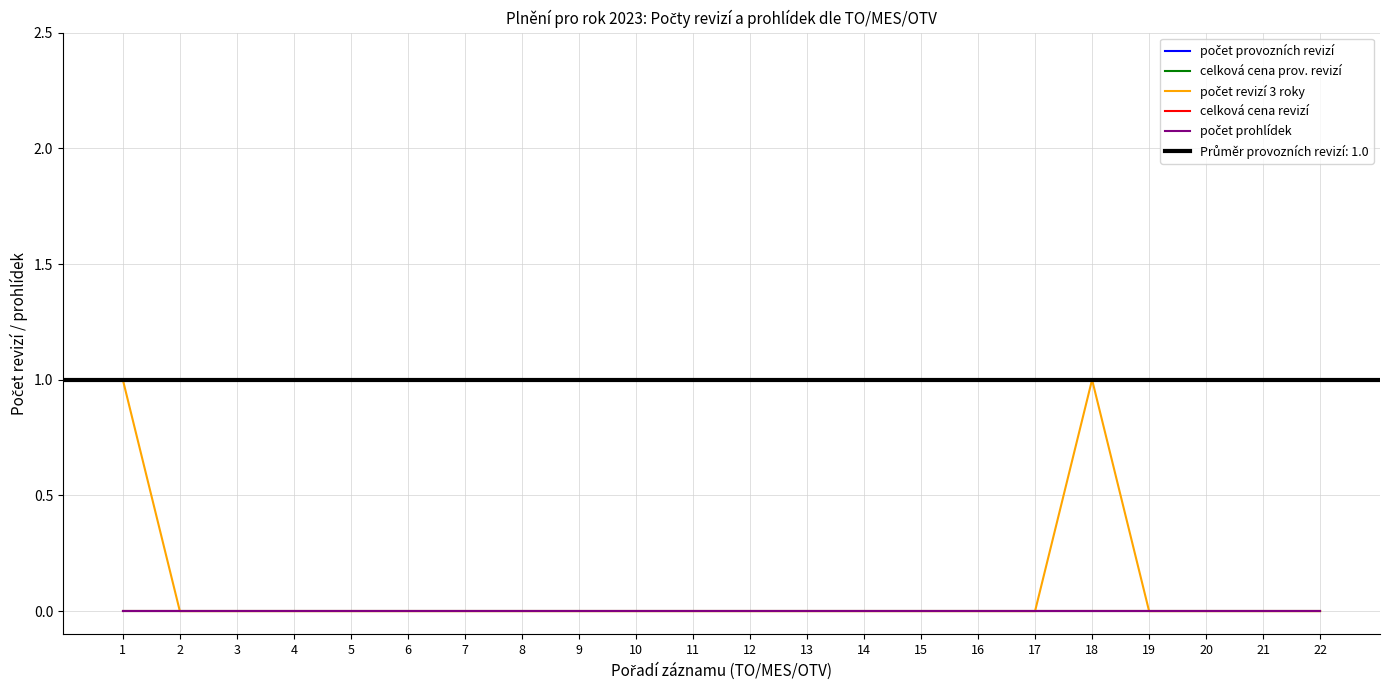

Between 1 and 4, which is larger?

1